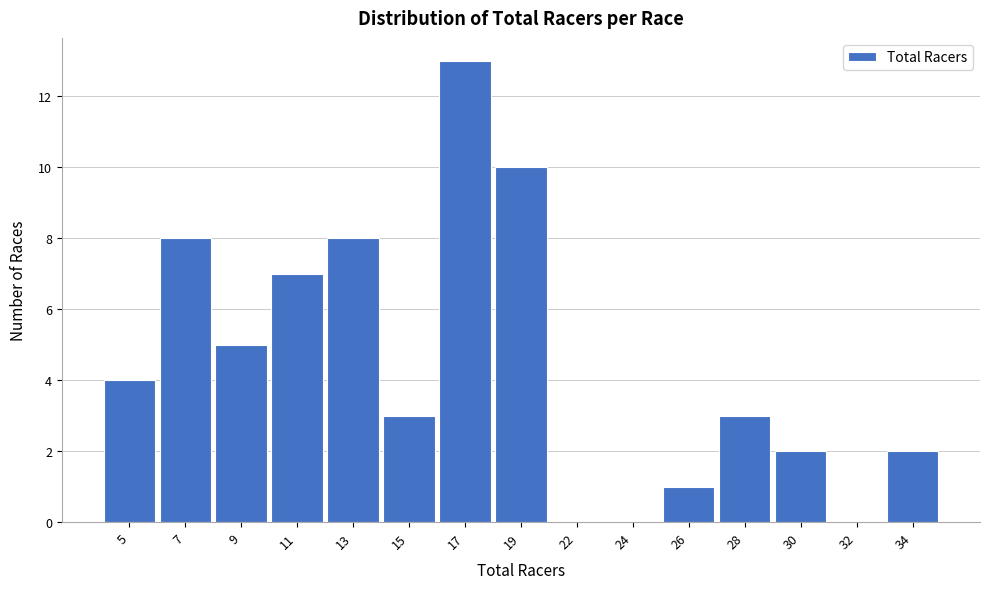

Reading left to right, extract all data points from this chart.

5=4	7=8	9=5	11=7	13=8	15=3	17=13	19=10	22=0	24=0	26=1	28=3	30=2	32=0	34=2